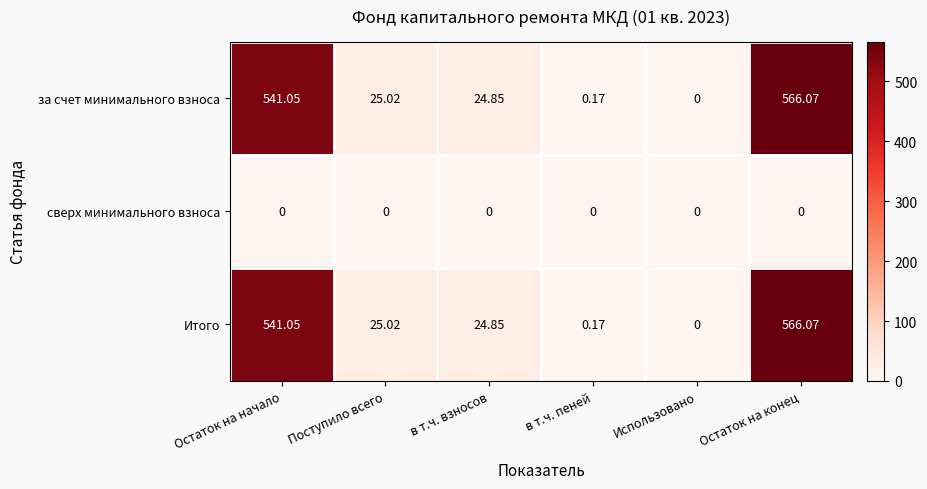

At which category is the sum across all series the highest?

Остаток на конец